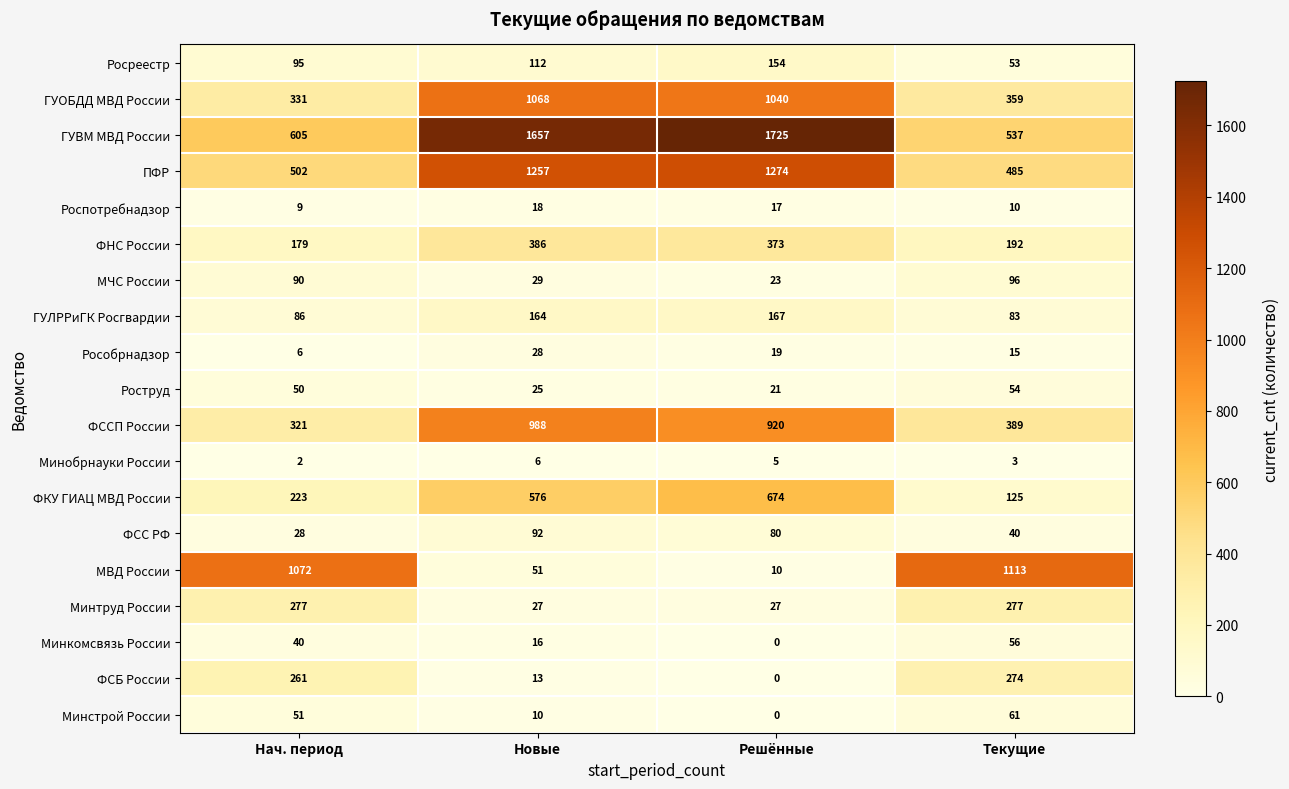

What is the sum of the Росреестр values at Текущие and Нач. период?

148